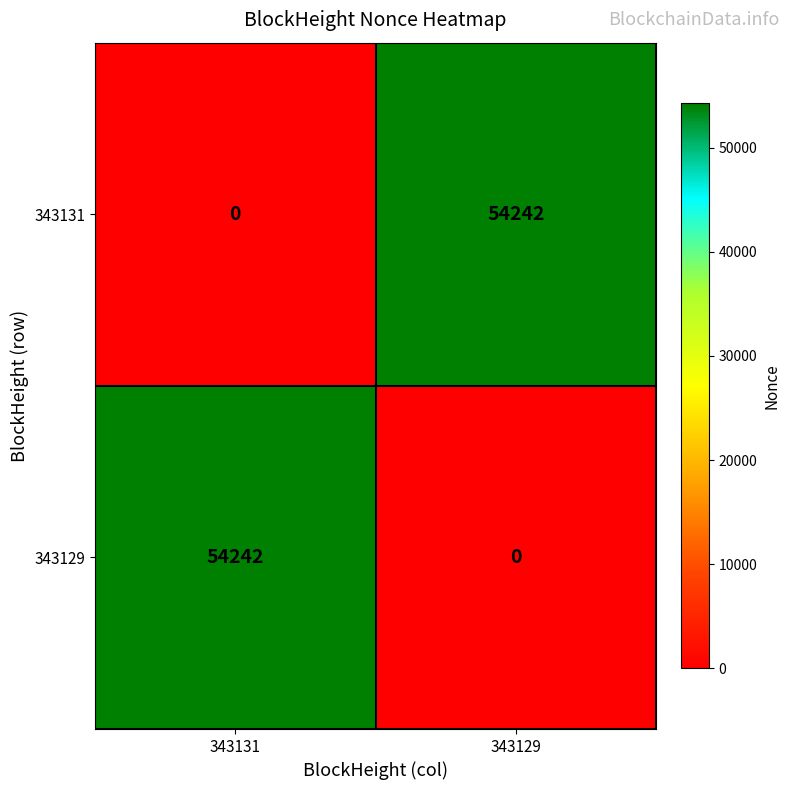

Reading left to right, what are all the values shown in this chart?

343131: 343131=0	343129=54242
343129: 343131=54242	343129=0